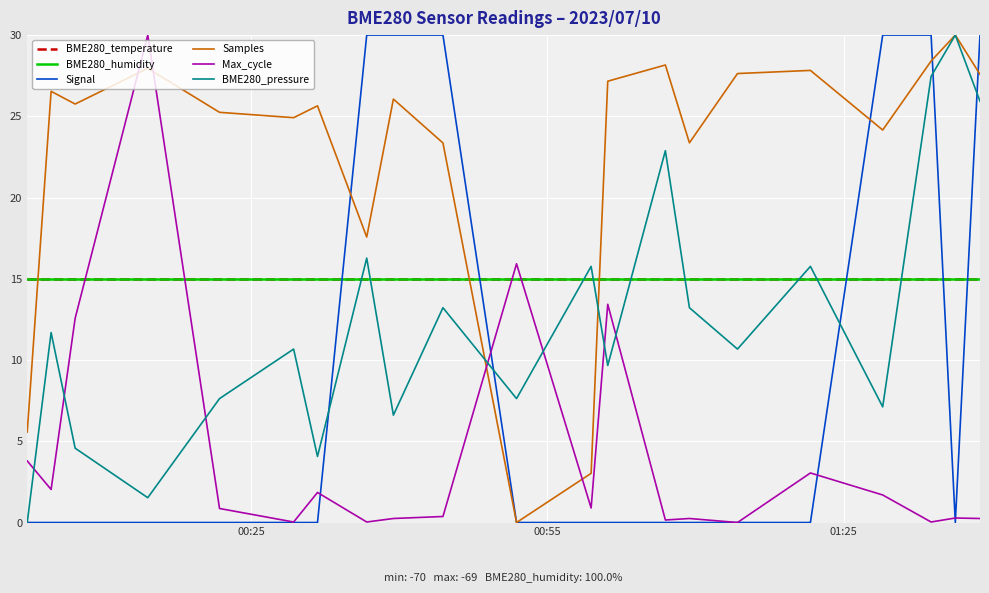

How many interior local peaks does the Max_cycle series have?

7